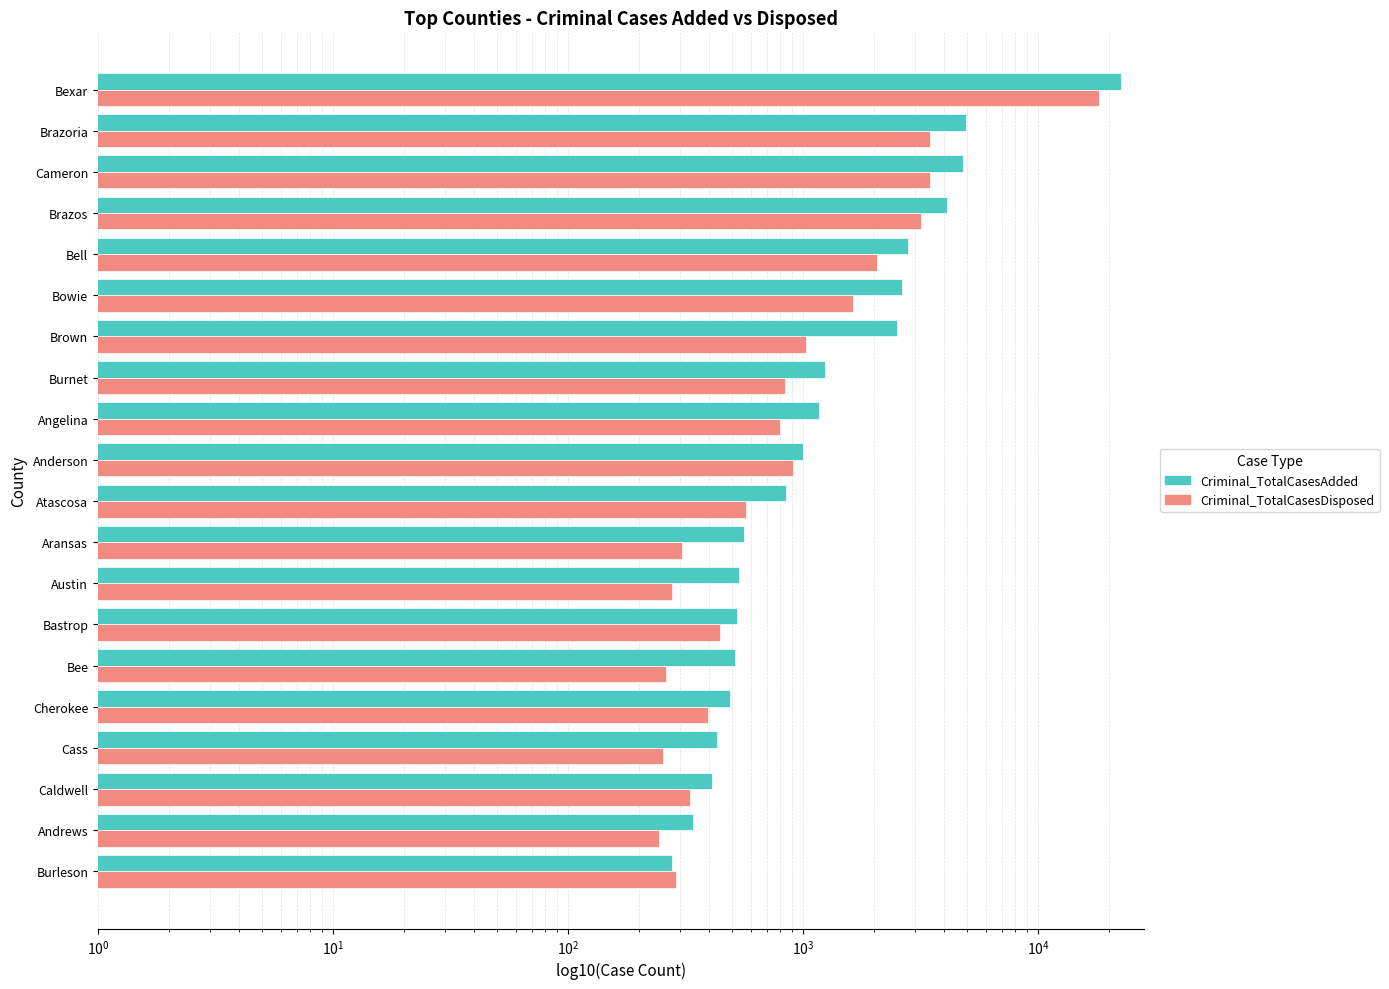

What is the average value of the Criminal_TotalCasesDisposed series?

1951